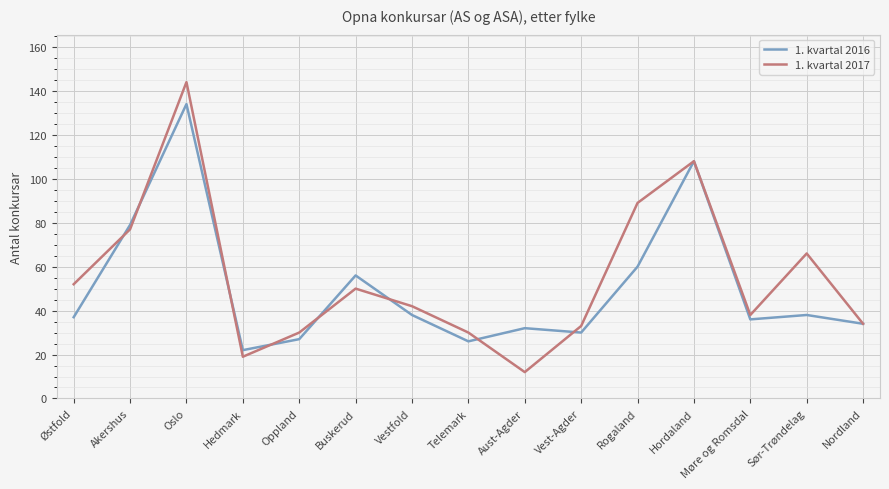

What is the approximate value of 1. kvartal 2017 at Telemark, to the nearest 10?

30